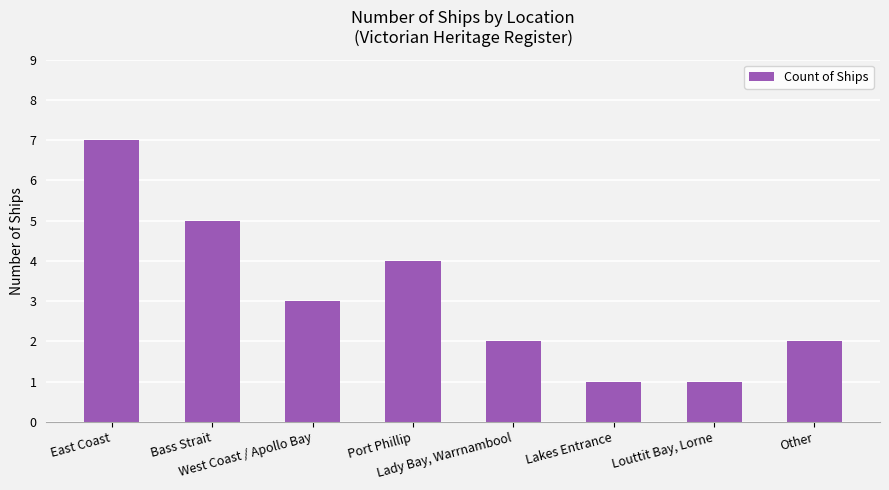

What is the maximum value shown in the chart?

7